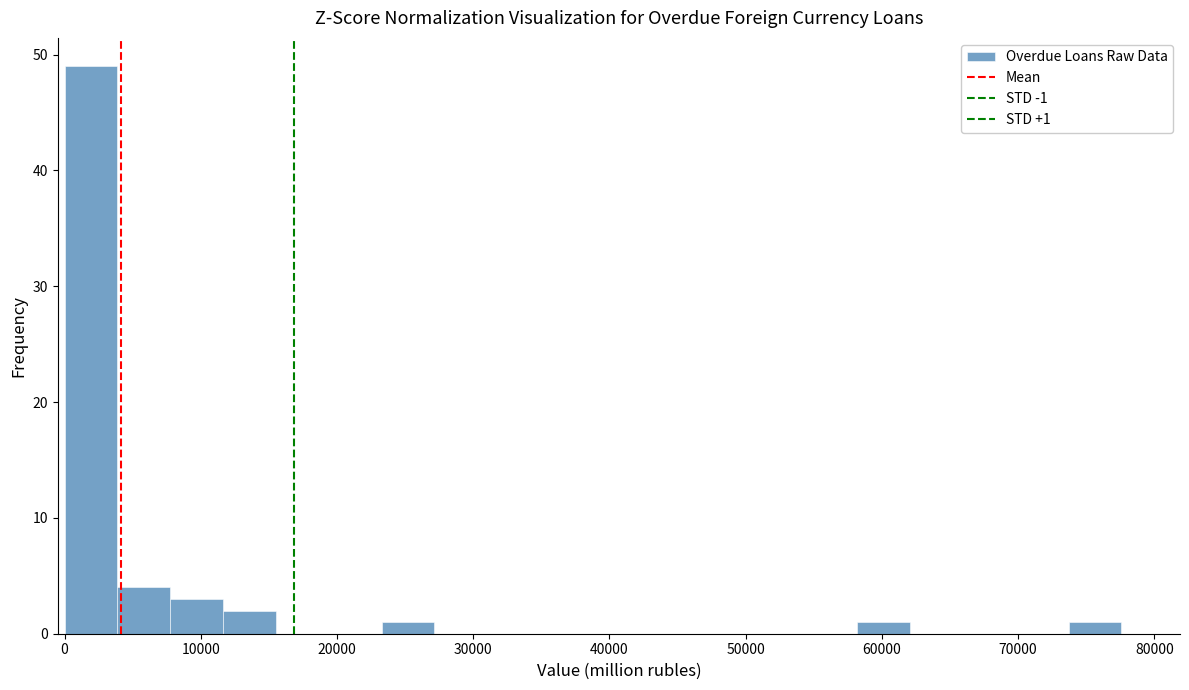

Read against the x-axis, roughly where is the centre of the tallest bar?

2000